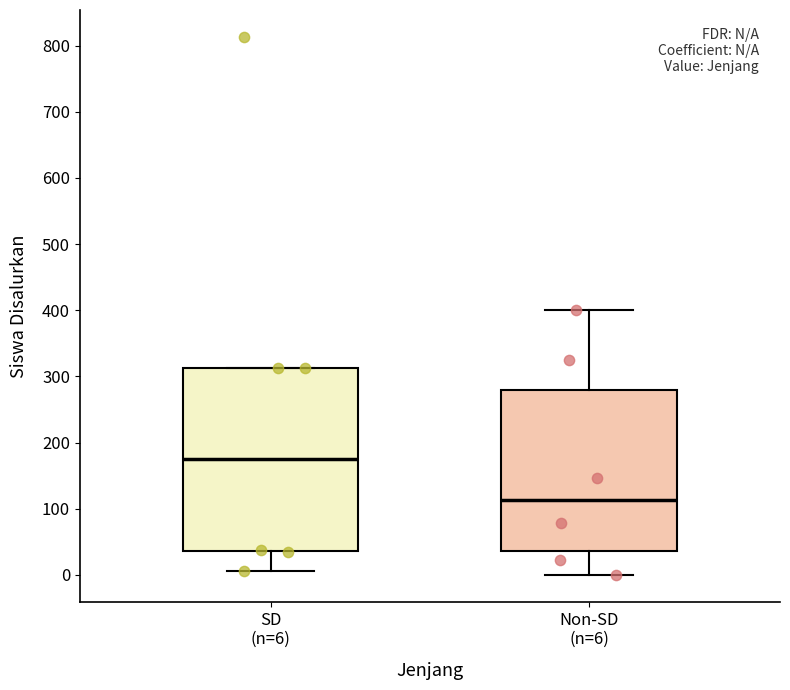

Reading left to right, transcribe this box plot: for each box, give where its median line is, the range the box spans, and where its two whiskers end, as read against the y-axis. The values are not printed on the chart, so give them approximately, as read against the axis.

SD (n=6): median 180, box 40 to 310, whiskers 10 to 310
Non-SD (n=6): median 110, box 40 to 280, whiskers 0 to 400